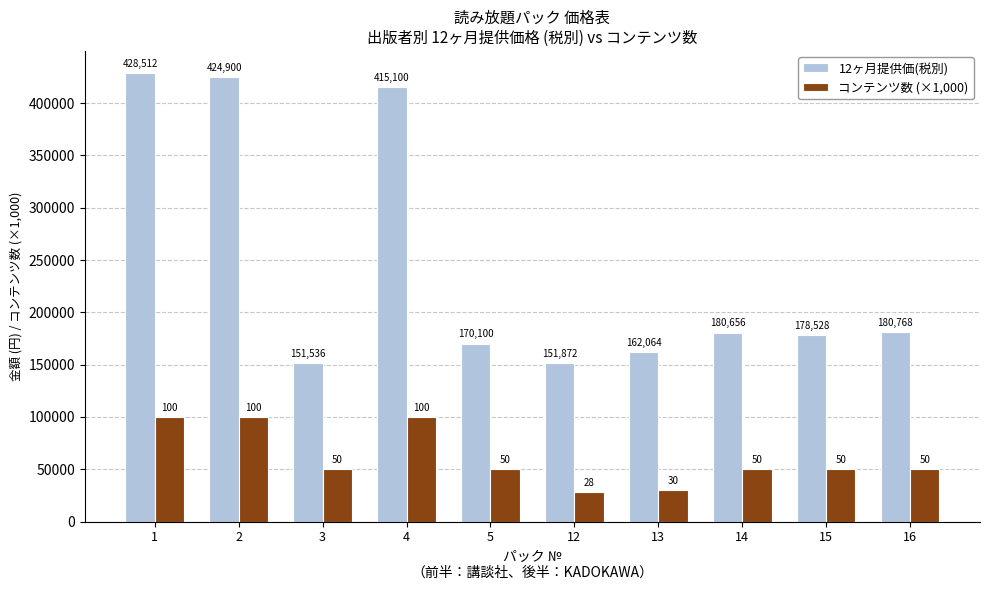

Rank the series by their average value, from lowest to highest.

コンテンツ数 (×1,000), 12ヶ月提供価(税別)